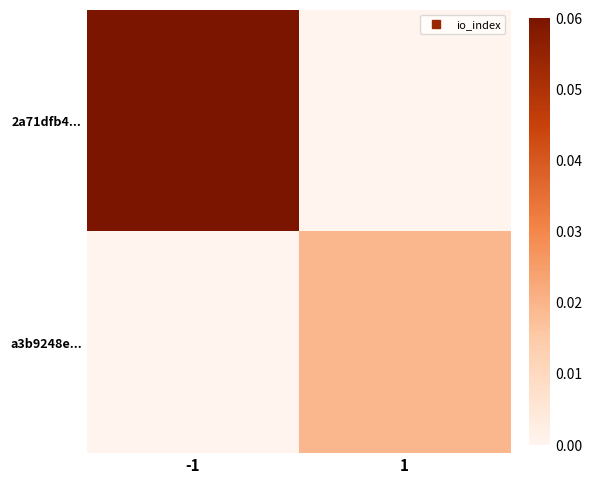

Which series has the widest spread of values?

2a71dfb4...